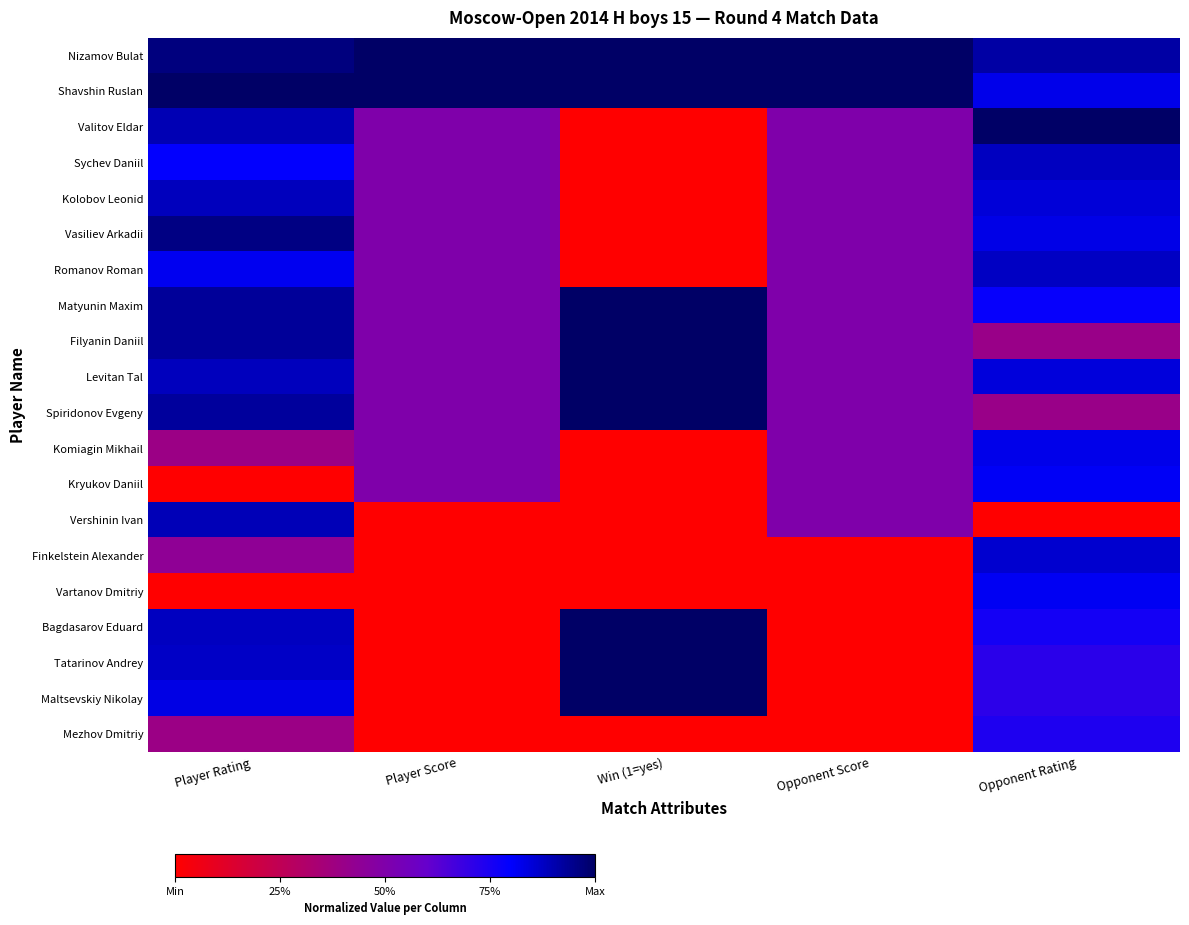

Reading left to right, extract all data points from this chart.

Nizamov Bulat: Player Rating=1.0	Player Score=1.0	Win (1=yes)=1.0	Opponent Score=1.0	Opponent Rating=0.9
Shavshin Ruslan: Player Rating=1.0	Player Score=1.0	Win (1=yes)=1.0	Opponent Score=1.0	Opponent Rating=0.8
Valitov Eldar: Player Rating=0.9	Player Score=0.5	Win (1=yes)=0.0	Opponent Score=0.5	Opponent Rating=1.0
Sychev Daniil: Player Rating=0.8	Player Score=0.5	Win (1=yes)=0.0	Opponent Score=0.5	Opponent Rating=0.9
Kolobov Leonid: Player Rating=0.9	Player Score=0.5	Win (1=yes)=0.0	Opponent Score=0.5	Opponent Rating=0.9
Vasiliev Arkadii: Player Rating=1.0	Player Score=0.5	Win (1=yes)=0.0	Opponent Score=0.5	Opponent Rating=0.8
Romanov Roman: Player Rating=0.8	Player Score=0.5	Win (1=yes)=0.0	Opponent Score=0.5	Opponent Rating=0.9
Matyunin Maxim: Player Rating=0.9	Player Score=0.5	Win (1=yes)=1.0	Opponent Score=0.5	Opponent Rating=0.8
Filyanin Daniil: Player Rating=0.9	Player Score=0.5	Win (1=yes)=1.0	Opponent Score=0.5	Opponent Rating=0.4
Levitan Tal: Player Rating=0.9	Player Score=0.5	Win (1=yes)=1.0	Opponent Score=0.5	Opponent Rating=0.8
Spiridonov Evgeny: Player Rating=0.9	Player Score=0.5	Win (1=yes)=1.0	Opponent Score=0.5	Opponent Rating=0.4
Komiagin Mikhail: Player Rating=0.4	Player Score=0.5	Win (1=yes)=0.0	Opponent Score=0.5	Opponent Rating=0.8
Kryukov Daniil: Player Rating=0.0	Player Score=0.5	Win (1=yes)=0.0	Opponent Score=0.5	Opponent Rating=0.8
Vershinin Ivan: Player Rating=0.9	Player Score=0.0	Win (1=yes)=0.0	Opponent Score=0.5	Opponent Rating=0.0
Finkelstein Alexander: Player Rating=0.4	Player Score=0.0	Win (1=yes)=0.0	Opponent Score=0.0	Opponent Rating=0.9
Vartanov Dmitriy: Player Rating=0.0	Player Score=0.0	Win (1=yes)=0.0	Opponent Score=0.0	Opponent Rating=0.8
Bagdasarov Eduard: Player Rating=0.9	Player Score=0.0	Win (1=yes)=1.0	Opponent Score=0.0	Opponent Rating=0.8
Tatarinov Andrey: Player Rating=0.9	Player Score=0.0	Win (1=yes)=1.0	Opponent Score=0.0	Opponent Rating=0.7
Maltsevskiy Nikolay: Player Rating=0.8	Player Score=0.0	Win (1=yes)=1.0	Opponent Score=0.0	Opponent Rating=0.7
Mezhov Dmitriy: Player Rating=0.4	Player Score=0.0	Win (1=yes)=0.0	Opponent Score=0.0	Opponent Rating=0.7